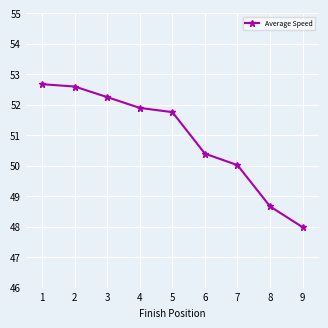

What is the minimum value shown in the chart?

48.0